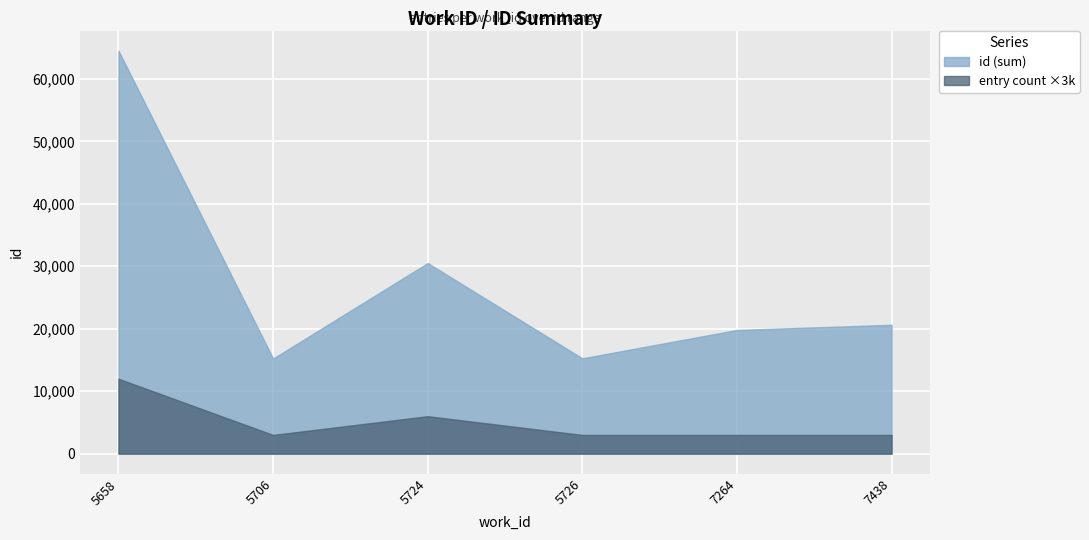

List the series in order of their peak value, highest first.

id (sum), entry count ×3k